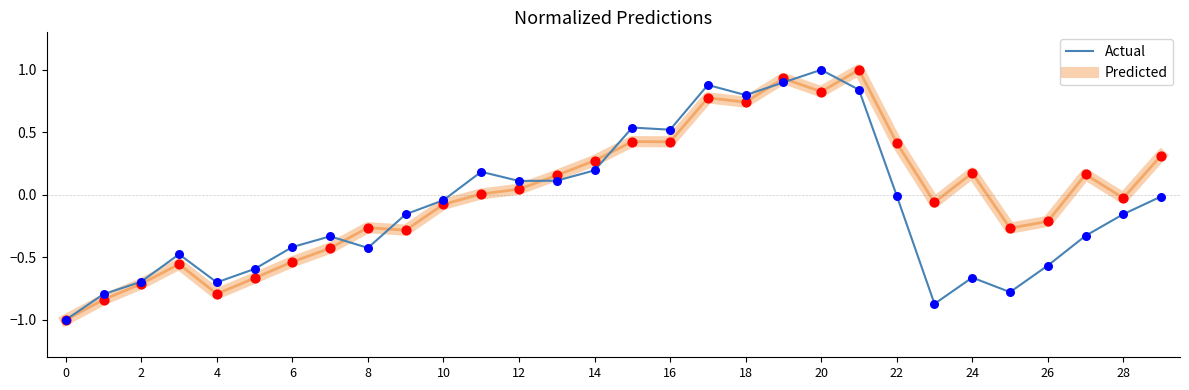

What is the minimum value for Predicted?

-1.0